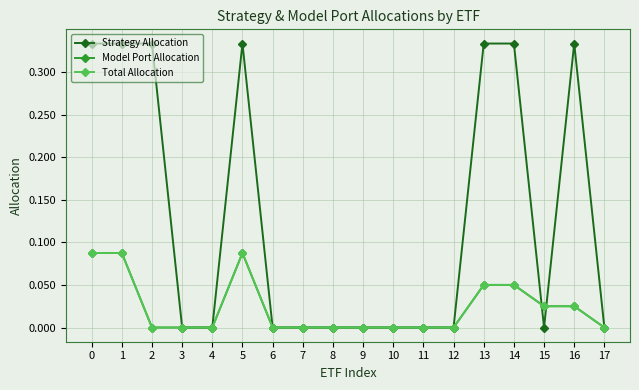

What is the sum of the Strategy Allocation values at 4 and 5?

0.3